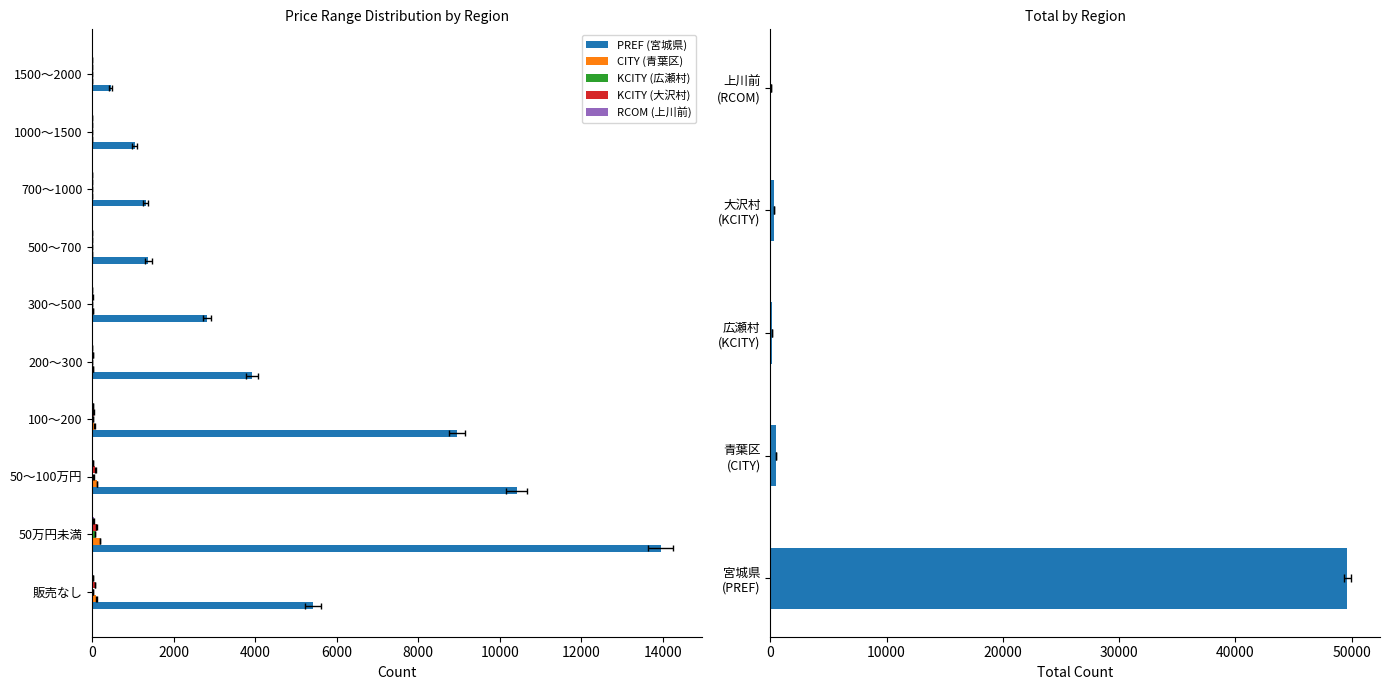

How many groups of bars are there?

10